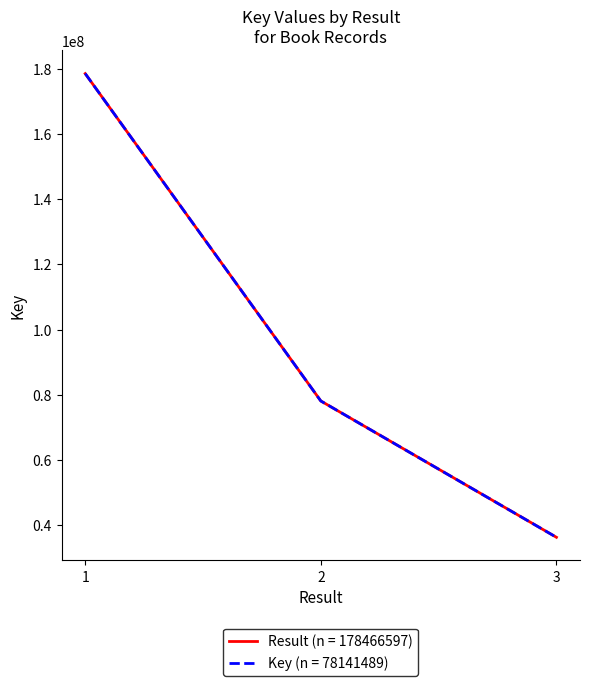

What is the difference between the Result (n = 178466597) values at 2 and 3?

41771275